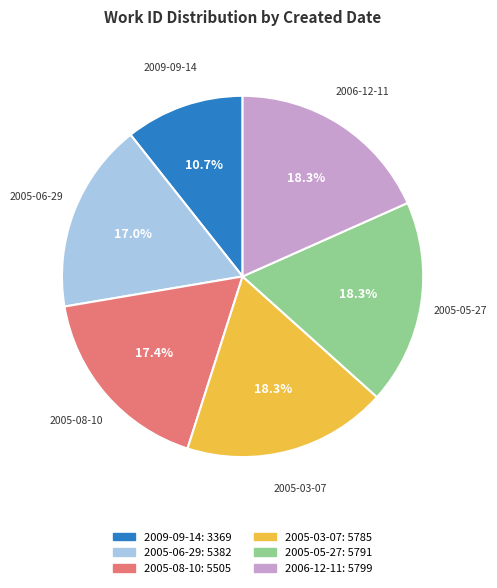

Does any single category account for the majority?

No